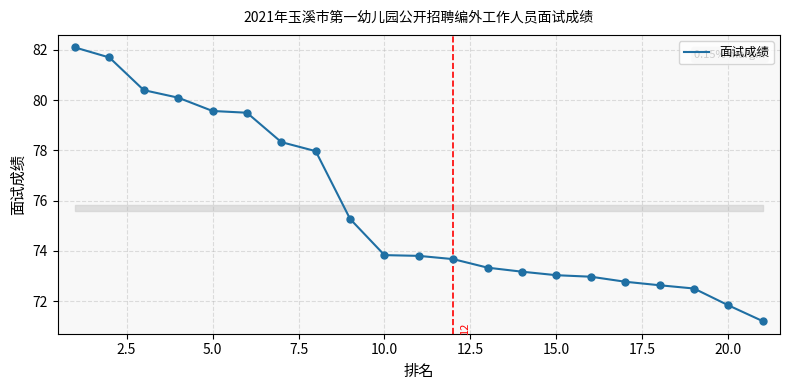

What is the minimum value shown in the chart?

71.2